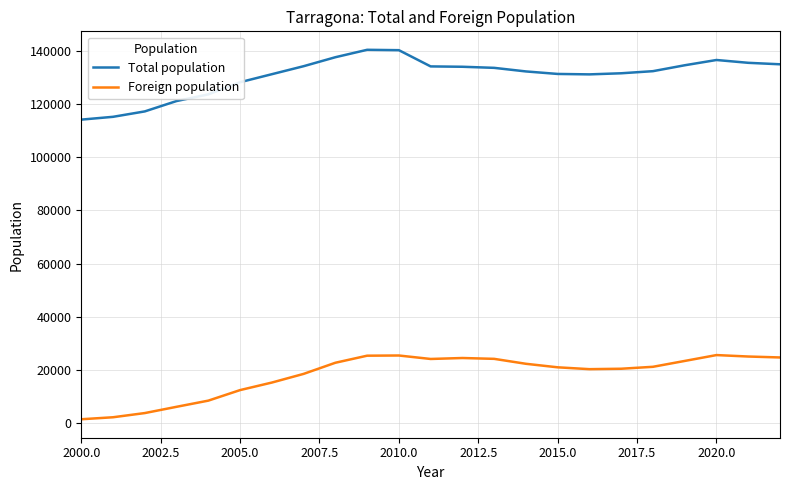

What is the difference between the maximum and minimum values in the Total population series?

26226